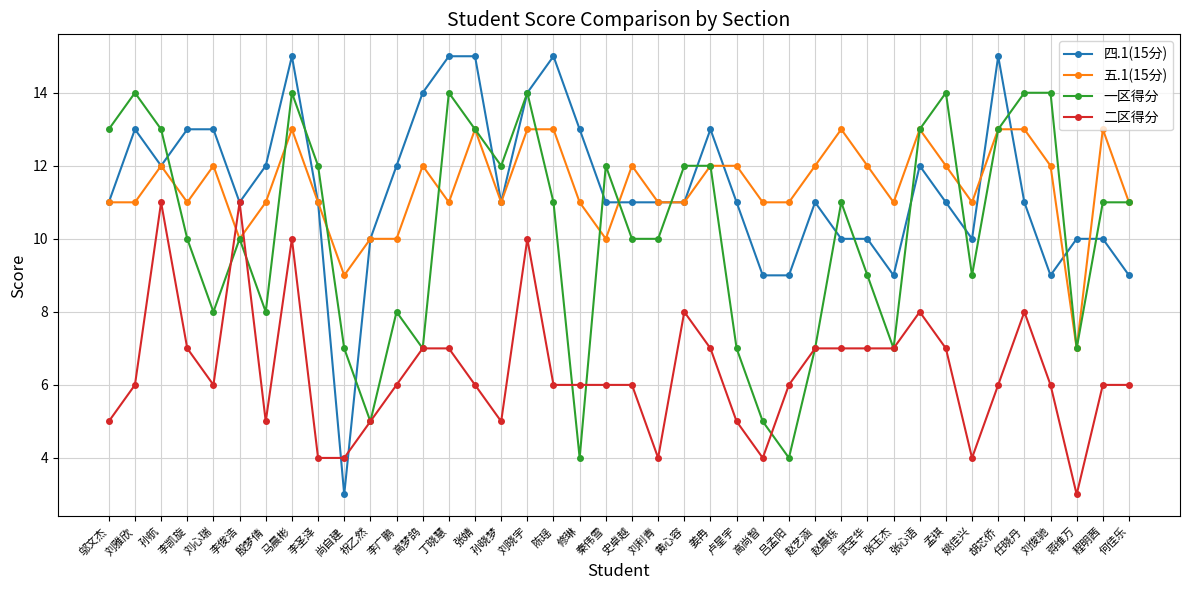

What is the approximate value of 二区得分 at 陈瑶?

6